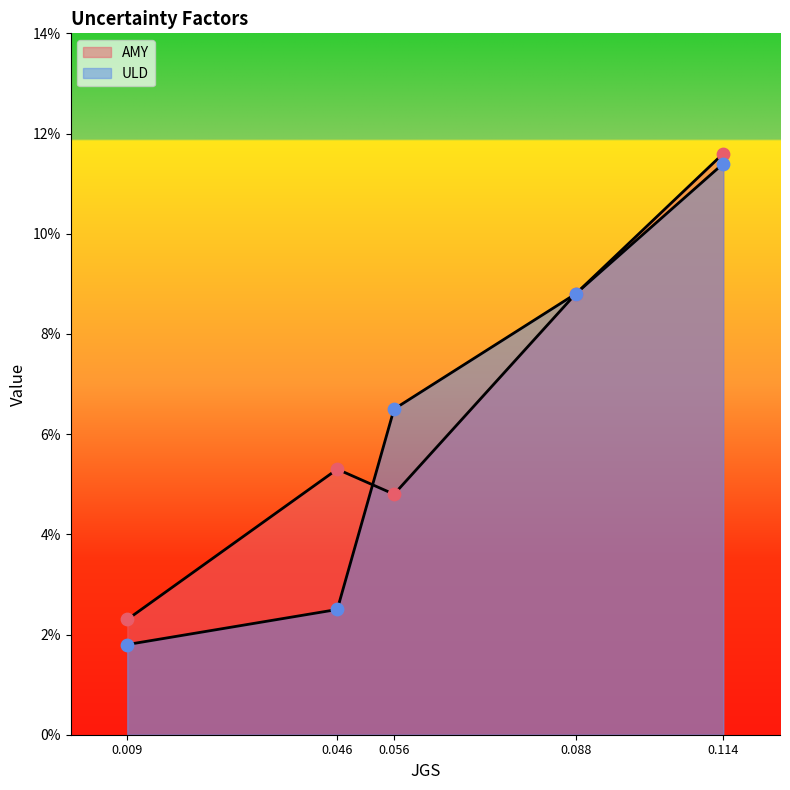

Which series reaches the maximum Y coordinate?

AMY